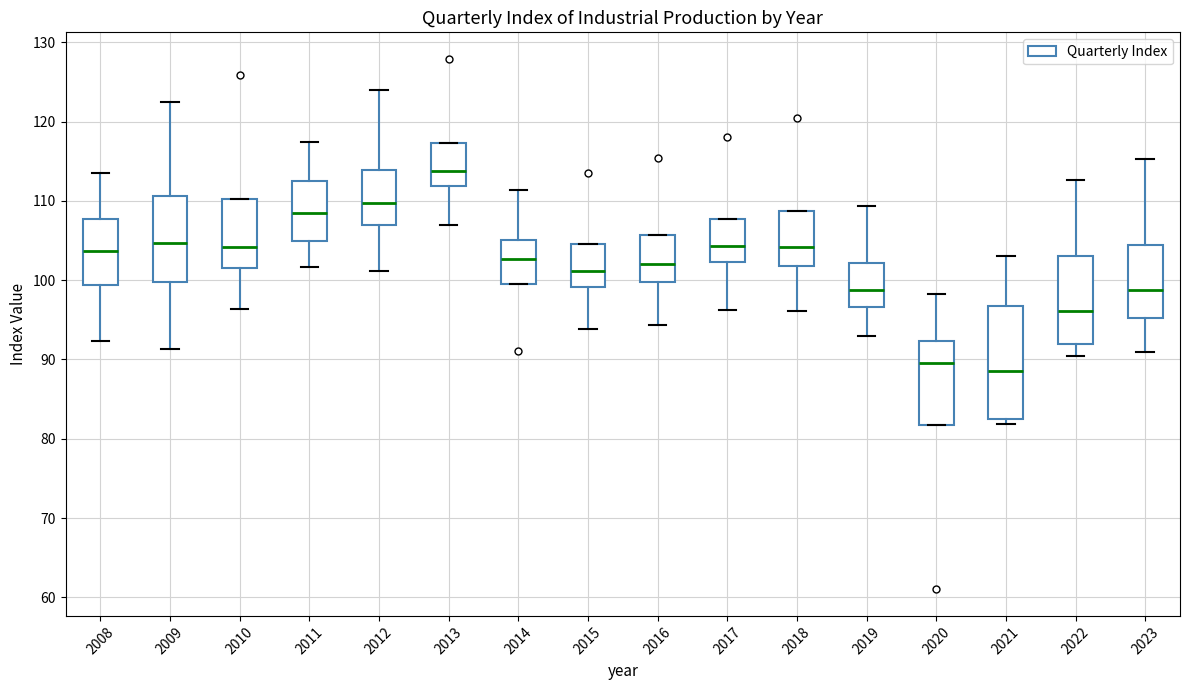

Reading left to right, transcribe this box plot: for each box, give where its median line is, the range the box spans, and where its two whiskers end, as read against the y-axis. The values are not printed on the chart, so give them approximately, as read against the axis.

2008: median 104, box 99 to 108, whiskers 92 to 114
2009: median 105, box 100 to 111, whiskers 91 to 122
2010: median 104, box 102 to 110, whiskers 96 to 110
2011: median 108, box 105 to 112, whiskers 102 to 117
2012: median 110, box 107 to 114, whiskers 101 to 124
2013: median 114, box 112 to 117, whiskers 107 to 117
2014: median 103, box 100 to 105, whiskers 100 to 111
2015: median 101, box 99 to 105, whiskers 94 to 105
2016: median 102, box 100 to 106, whiskers 94 to 106
2017: median 104, box 102 to 108, whiskers 96 to 108
2018: median 104, box 102 to 109, whiskers 96 to 109
2019: median 99, box 97 to 102, whiskers 93 to 109
2020: median 90, box 82 to 92, whiskers 82 to 98
2021: median 89, box 82 to 97, whiskers 82 (just below the box's lower edge) to 103
2022: median 96, box 92 to 103, whiskers 90 to 113
2023: median 99, box 95 to 104, whiskers 91 to 115